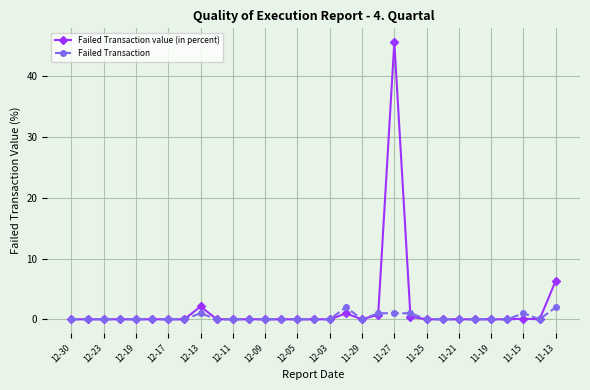

List the series in order of their peak value, highest first.

Failed Transaction value (in percent), Failed Transaction